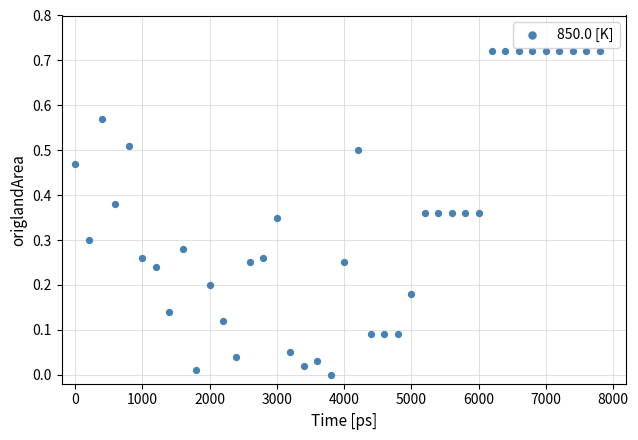

What is the range of X values (max minus min)?

7800.0